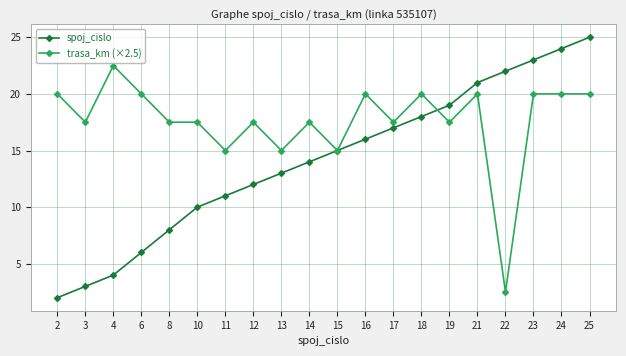

How many data points in trasa_km (×2.5) are above 17?

16